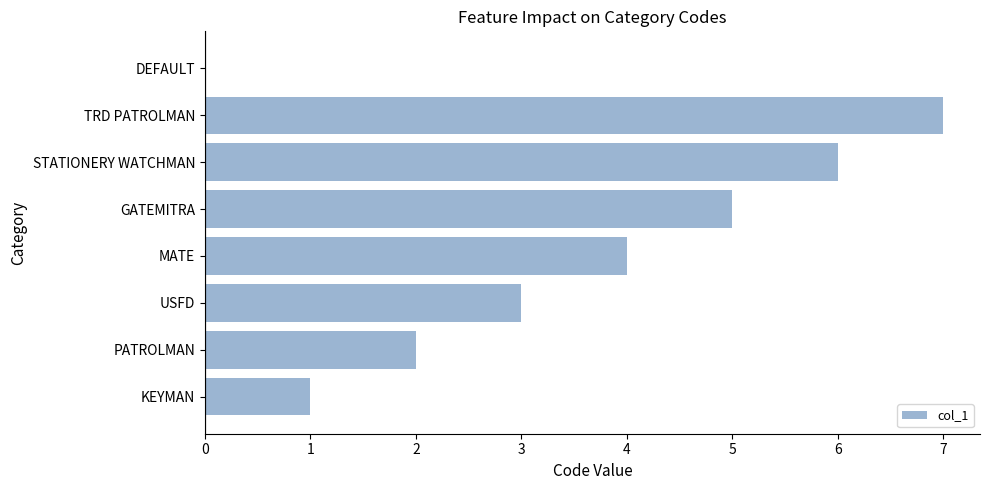

Does the chart contain stacked bars?

No